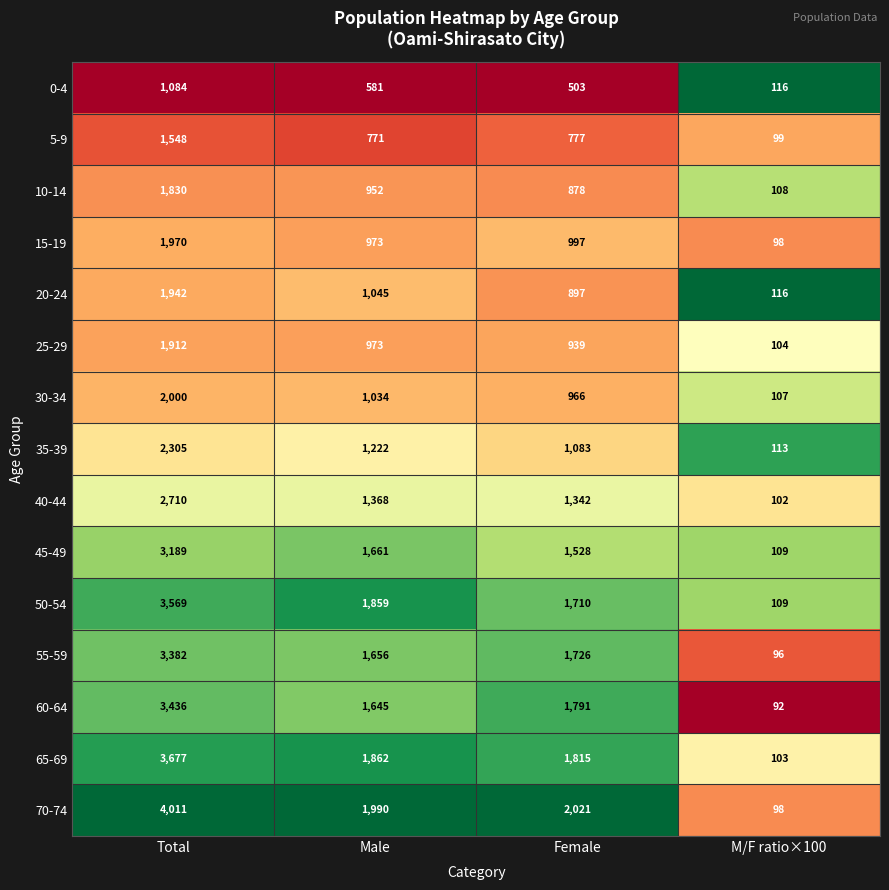

What is the difference between the second highest and minimum values in the 45-49 series?

1552